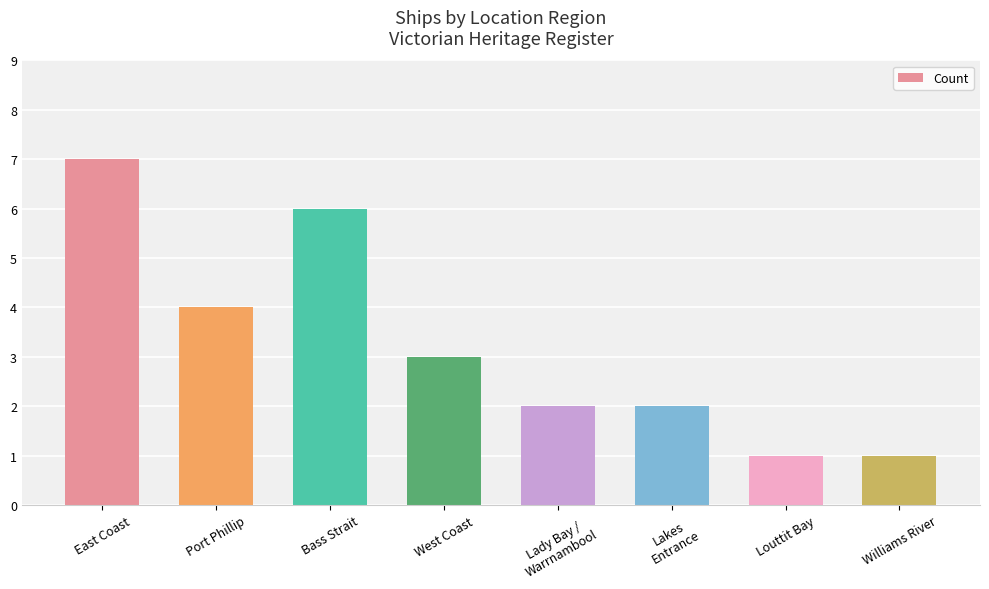

What is the label of the 3rd bar from the right?

Lakes
Entrance